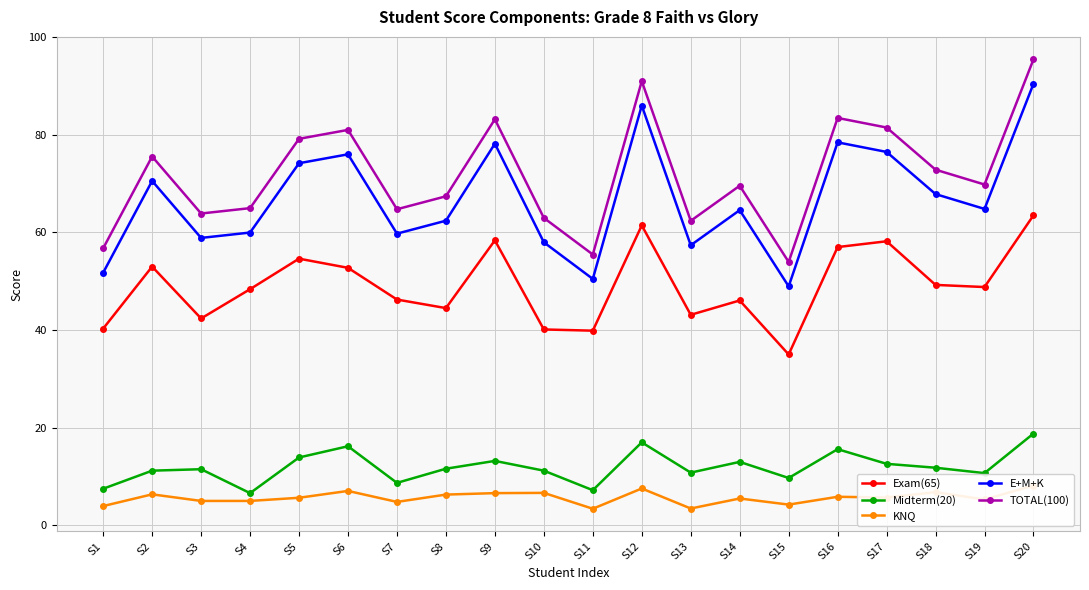

Is it true that E+M+K equals 60.0 at S4?

True